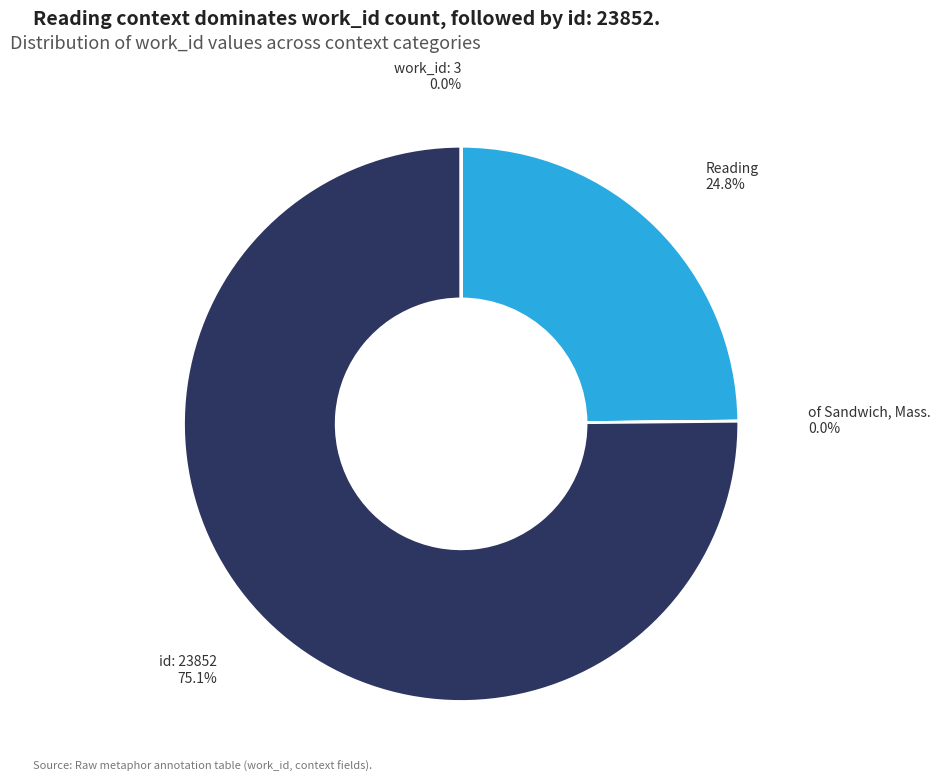

How much of the chart is everything except Reading?

75.2%